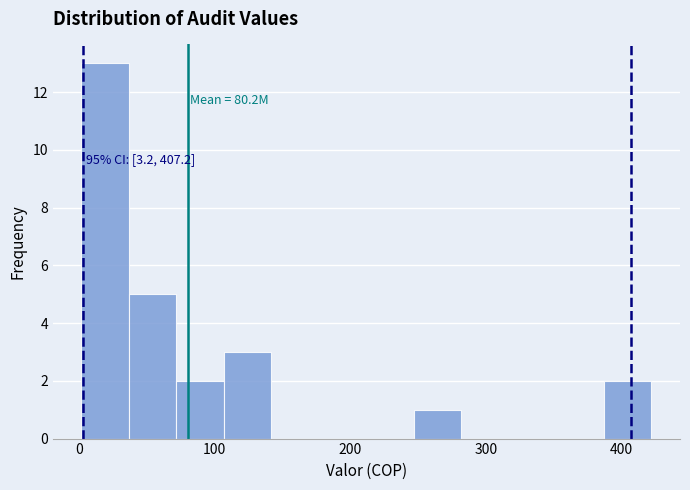

Around what value on the x-axis is the tallest bar? Give the approximate position of its centre, as read against the axis.

20